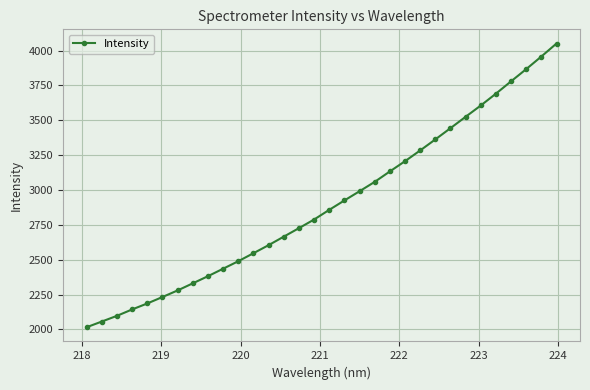

True or false: there are more than 2 points higher than both neighbors.

False